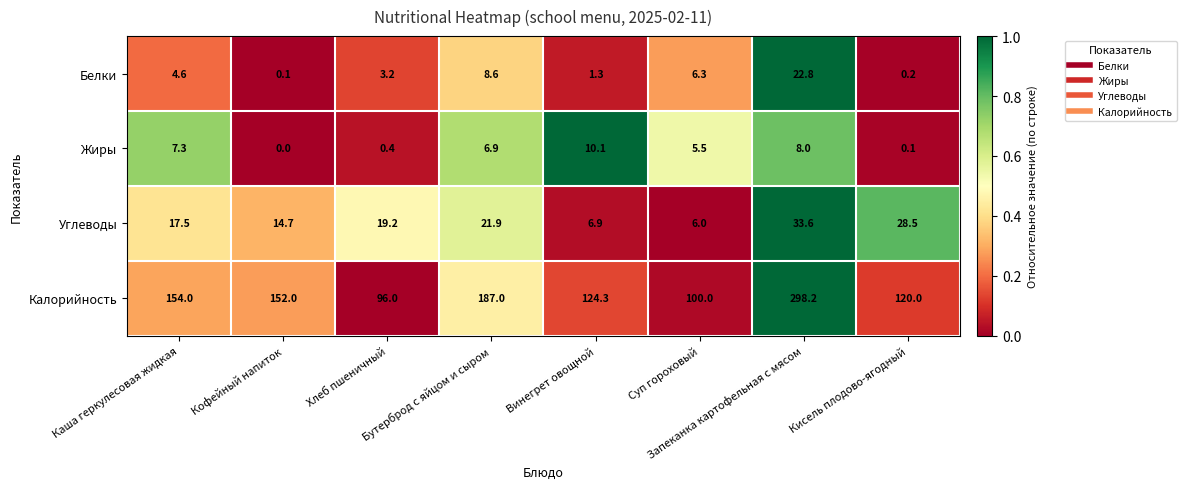

Rank the series by their maximum value, from highest to lowest.

Калорийность, Углеводы, Белки, Жиры